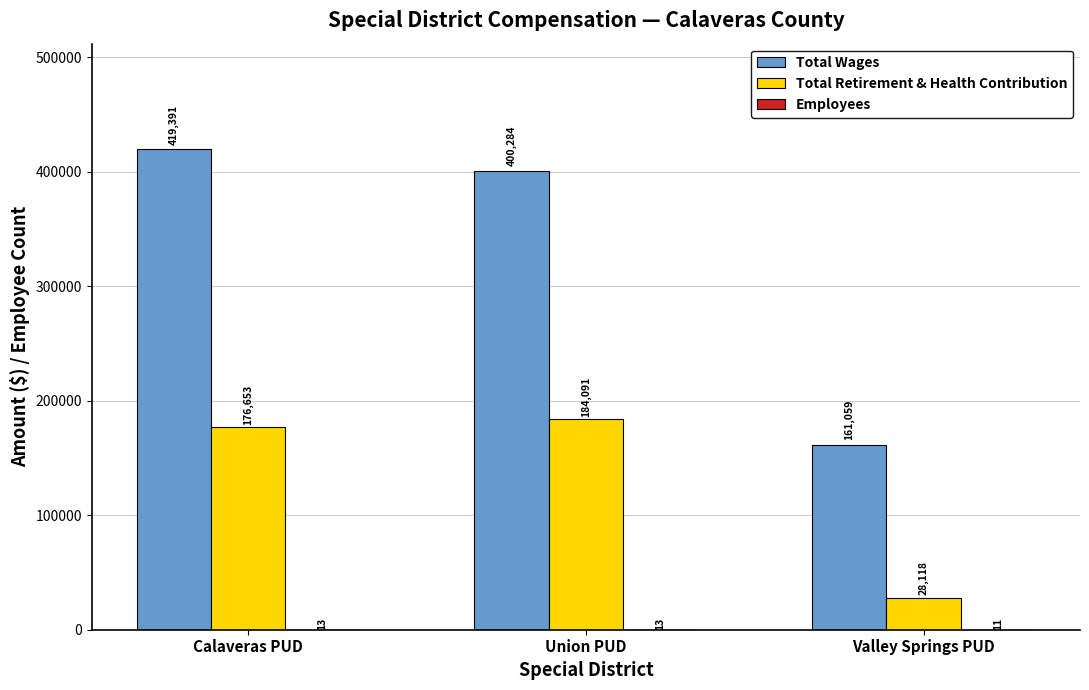

What is the total value across all series at Valley Springs PUD?

189188